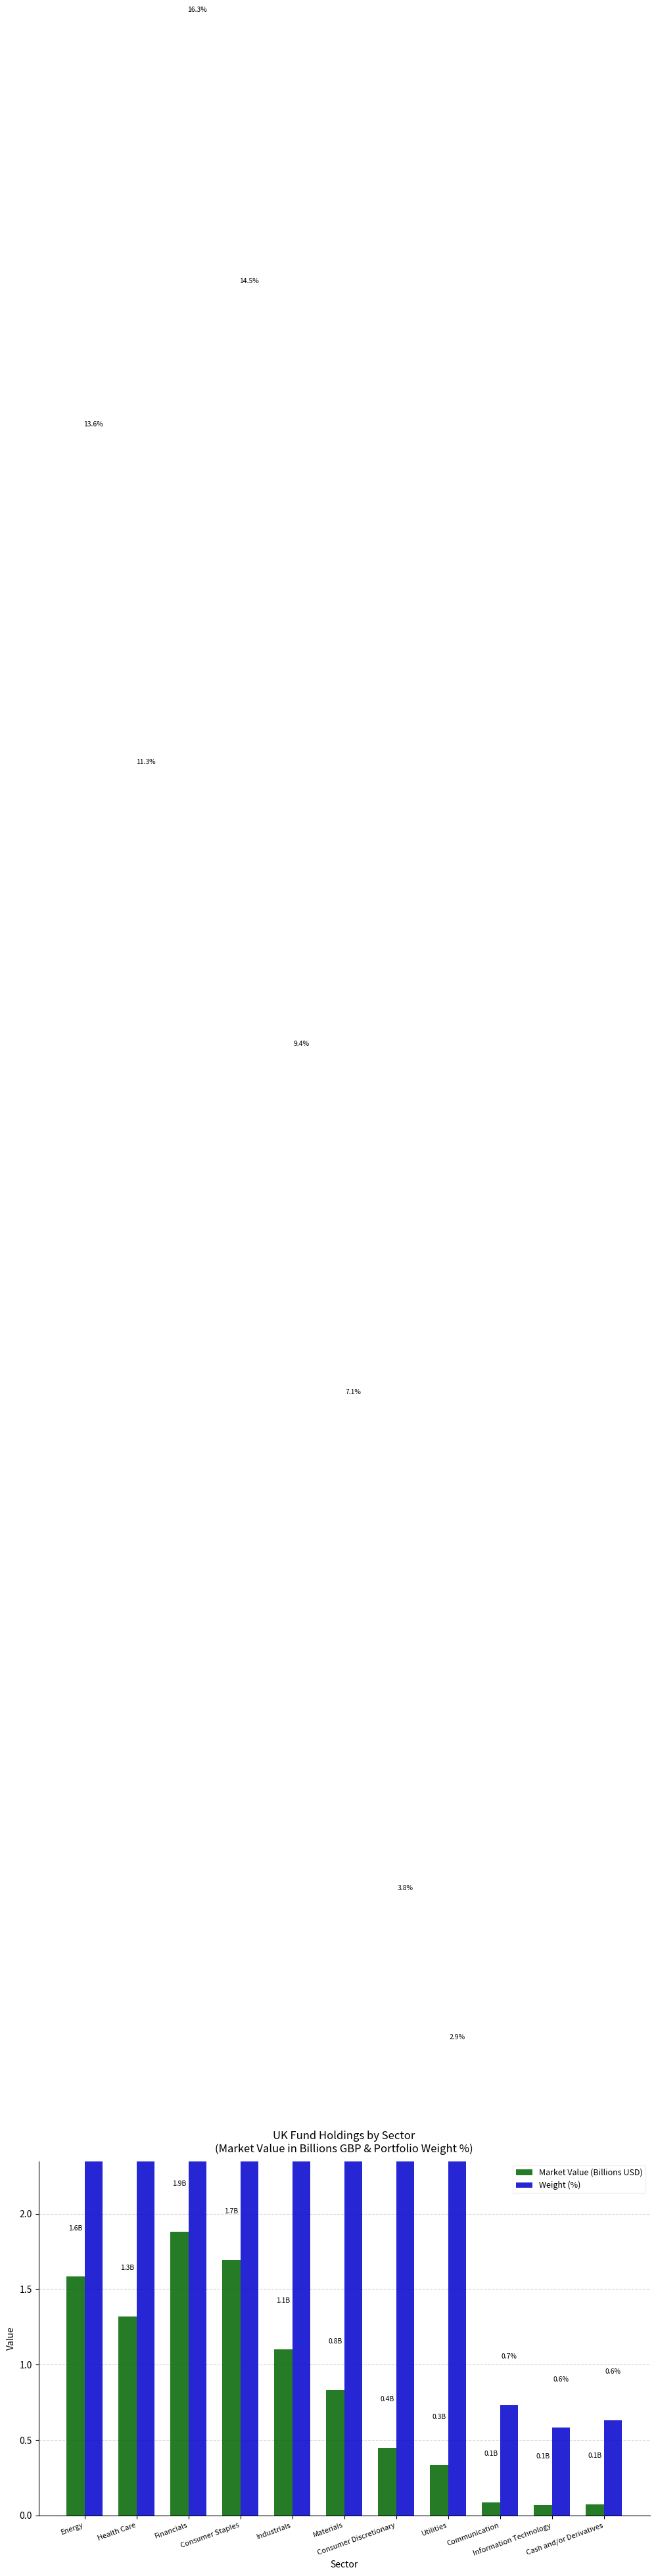

Where is Weight (%) nearest to the value 8?

Materials